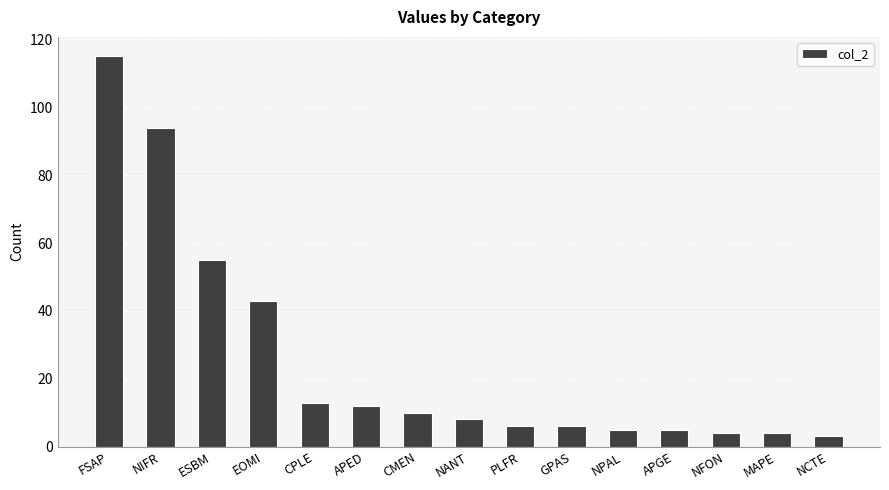

Which category has the highest value across all series?

FSAP